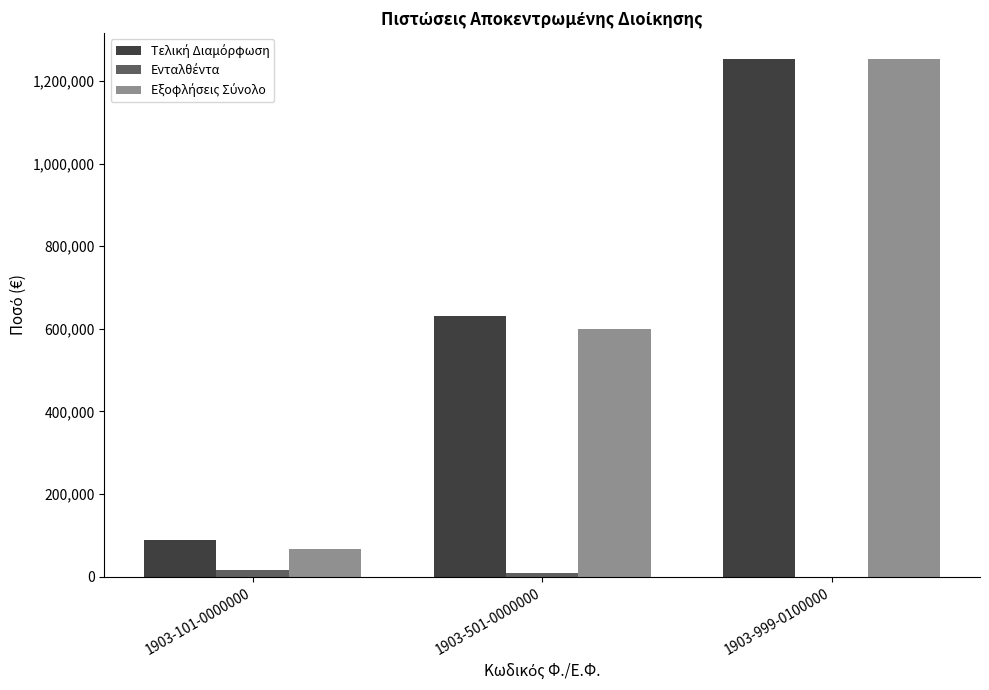

How many groups of bars are there?

3